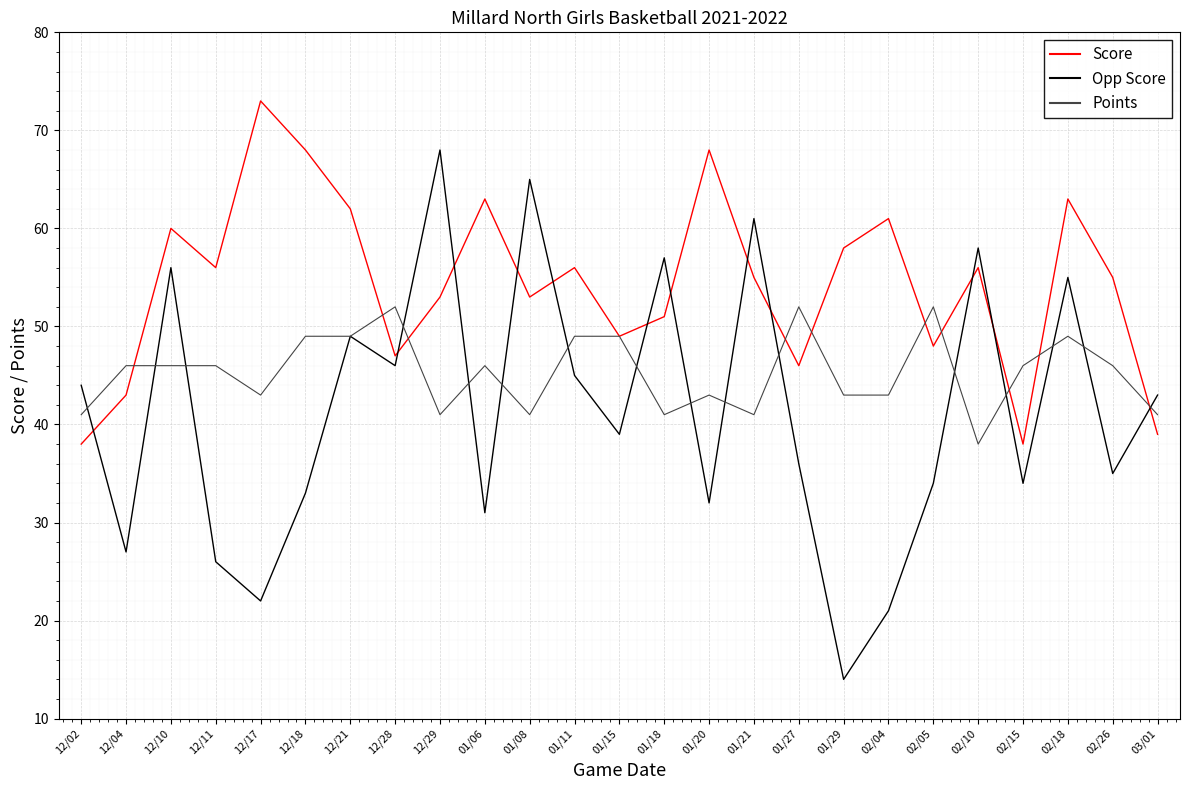

Between 01/11 and 01/21, which series saw the biggest shift?

Opp Score